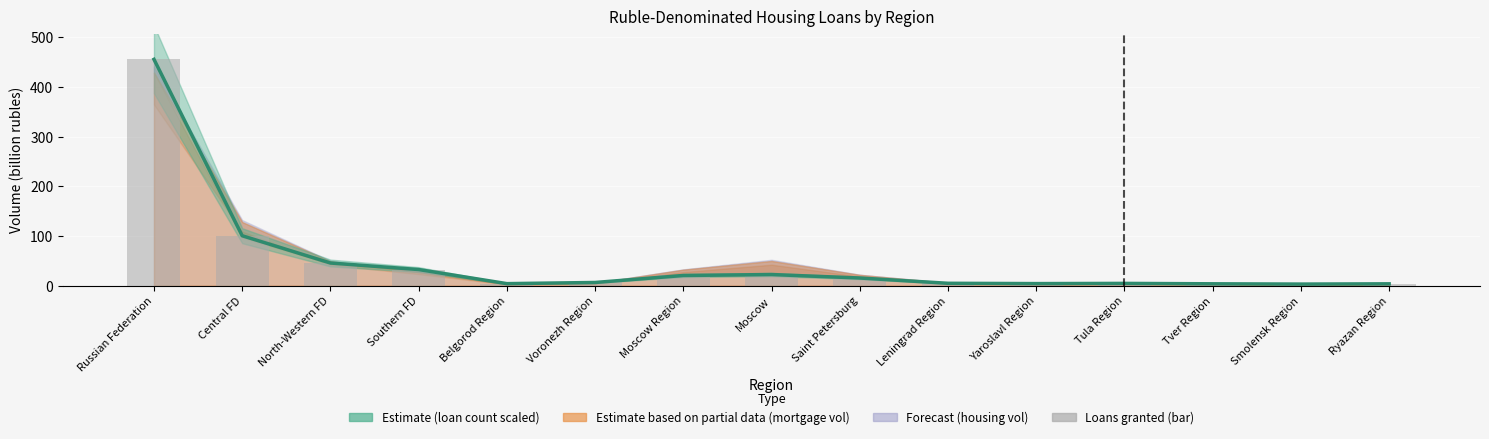

The chart shows a value of 45.7 at North-Western FD. True or false?

True